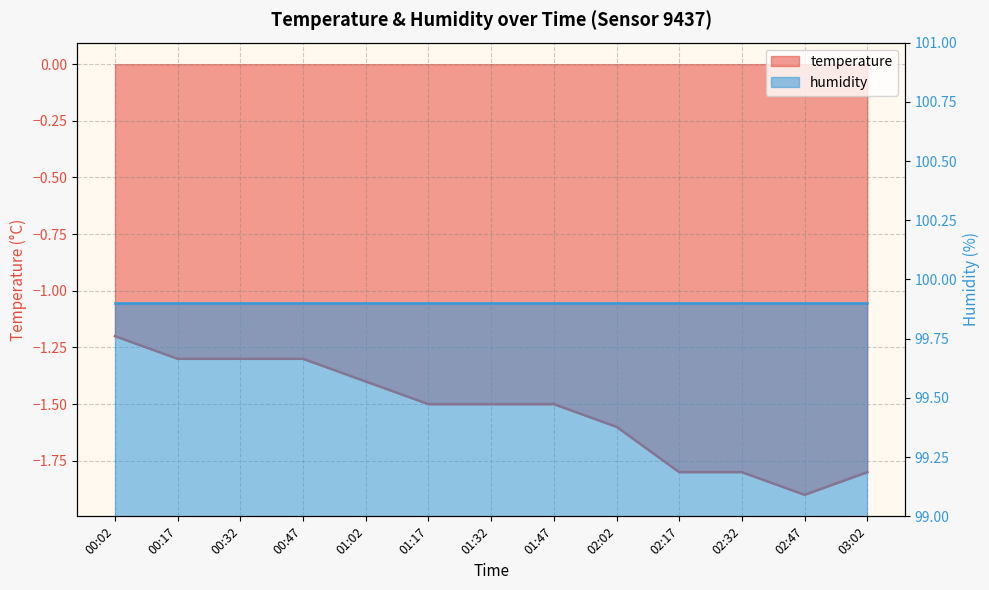

Where is the data nearest to the value -1?

00:02